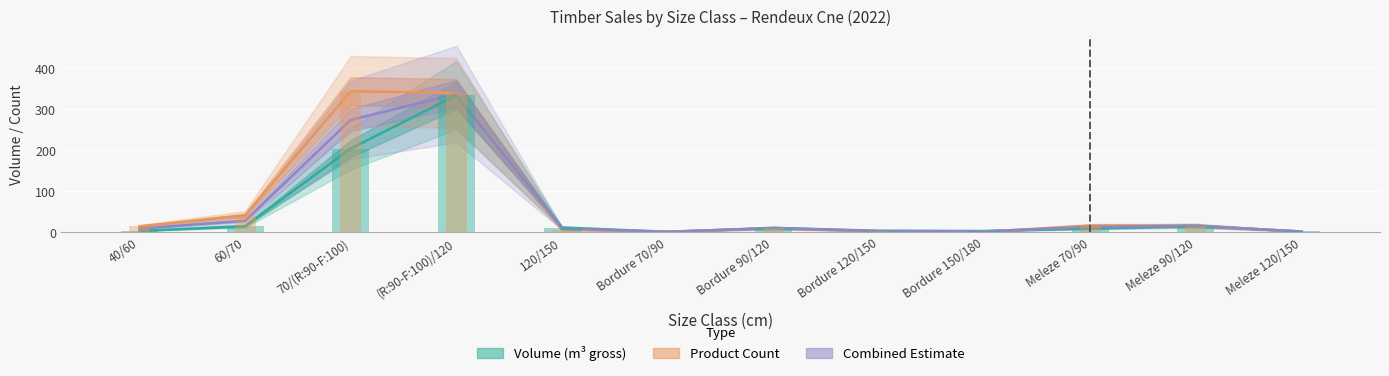

Rank the categories by Product Count value from lowest to highest.

Bordure 70/90, Bordure 150/180, Meleze 120/150, Bordure 120/150, 120/150, Bordure 90/120, 40/60, Meleze 70/90, Meleze 90/120, 60/70, (R:90-F:100)/120, 70/(R:90-F:100)